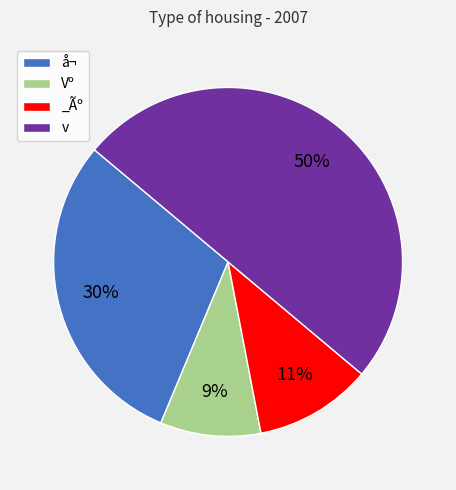

To the nearest percent, what is the average slice percentage?

25%